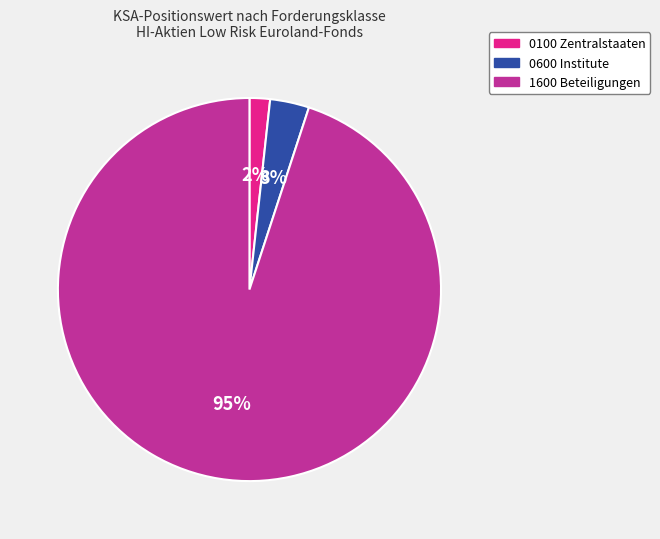

To the nearest percent, what is the average slice percentage?

33%